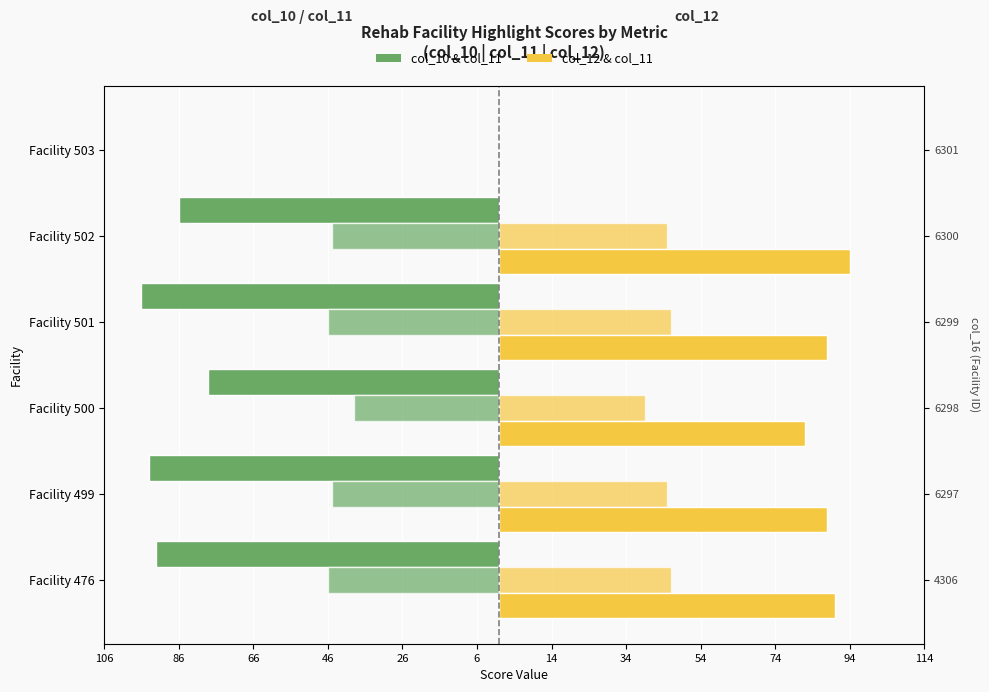

Which series has the widest spread of values?

col_10